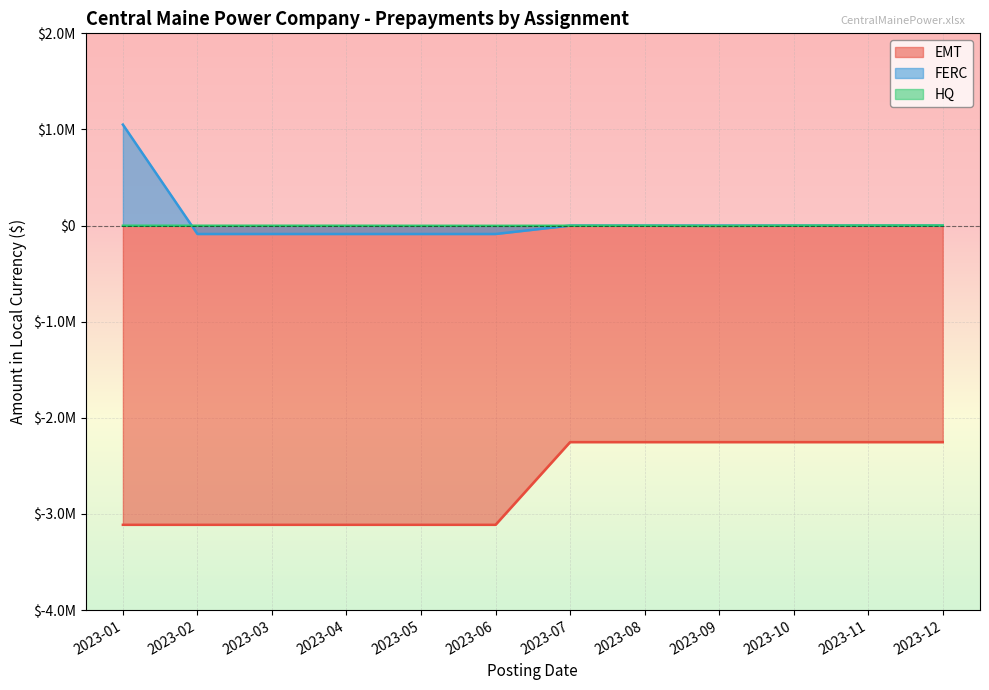

Which has a higher value, 2023-05 or 2023-09?

2023-09